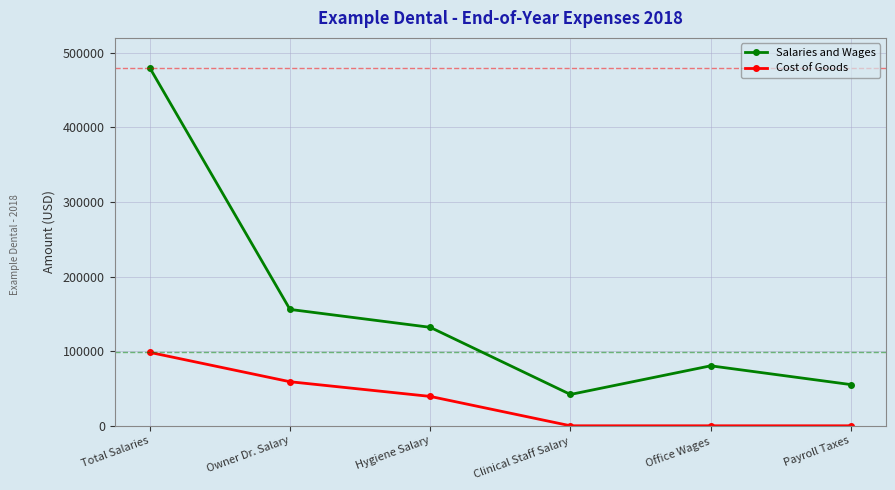

How many data points in Cost of Goods are above 39371?

3